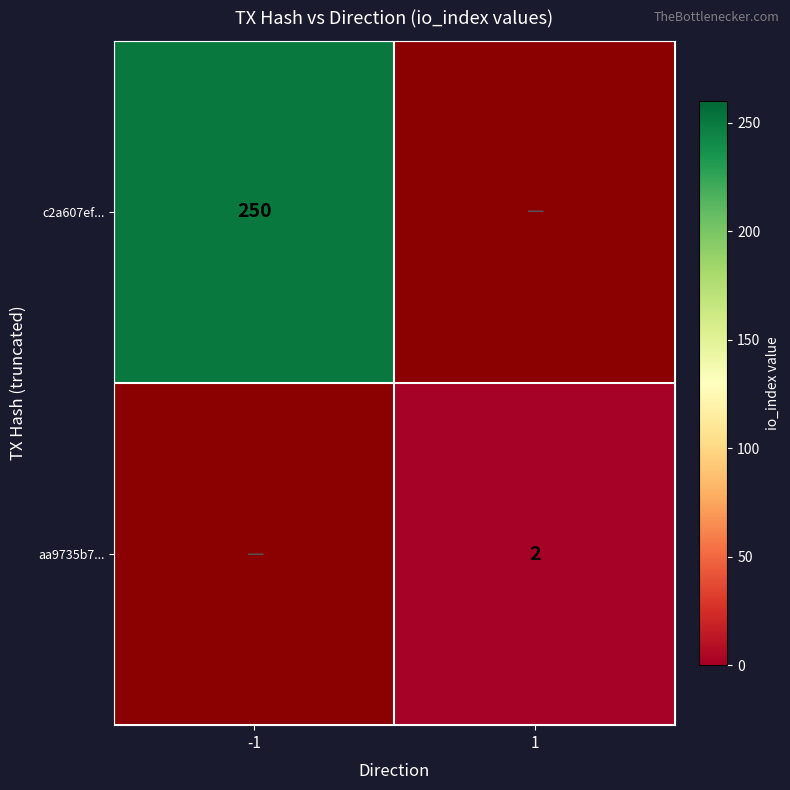

Is the value of c2a607ef... at -1 greater than the value of aa9735b7... at 1?

Yes